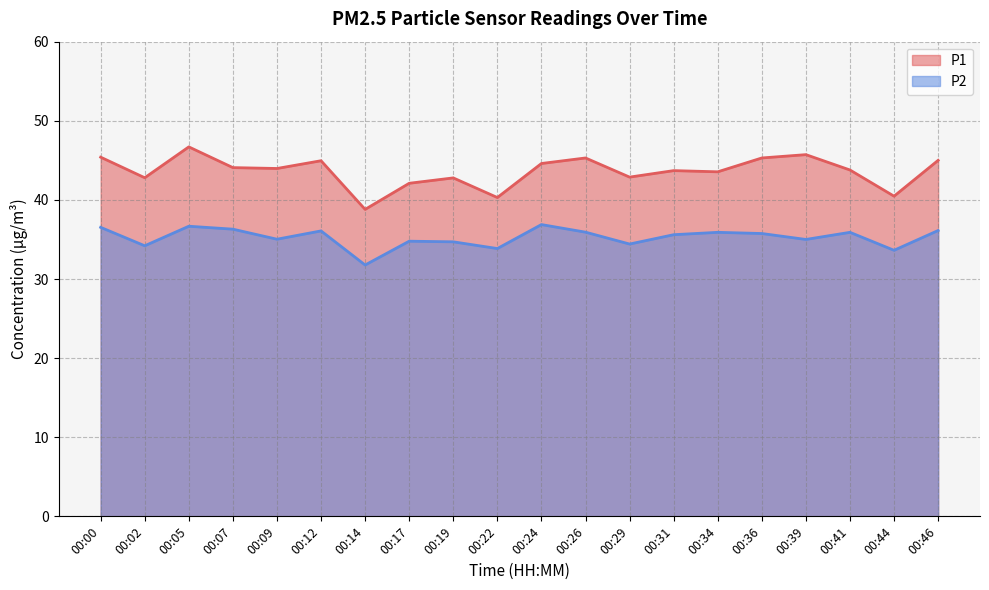

True or false: P1 has a value of 44.6 at 00:24.

True